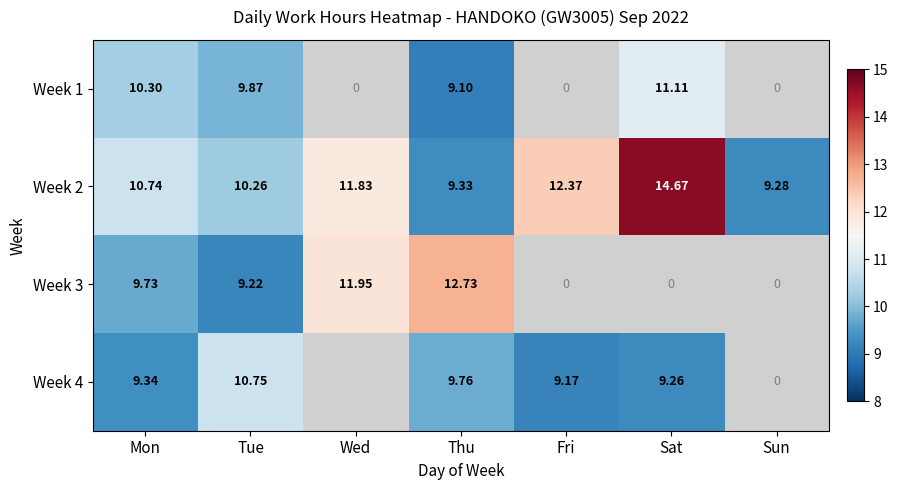

Is the value of Week 4 at Mon greater than the value of Week 1 at Sat?

No